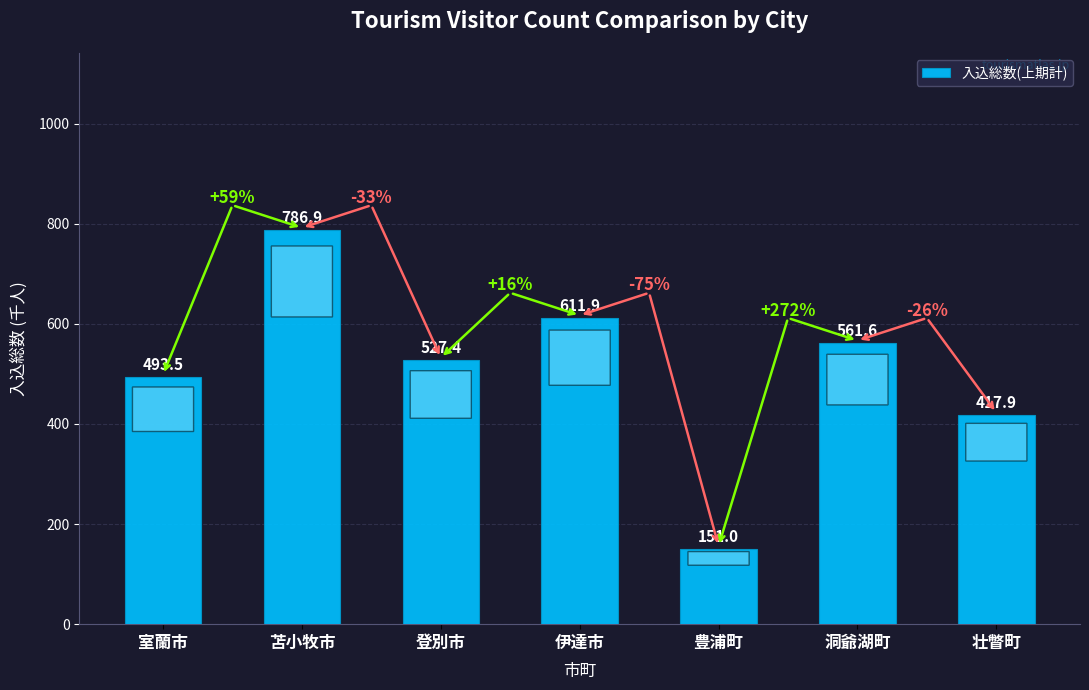

Are the bars horizontal?

No